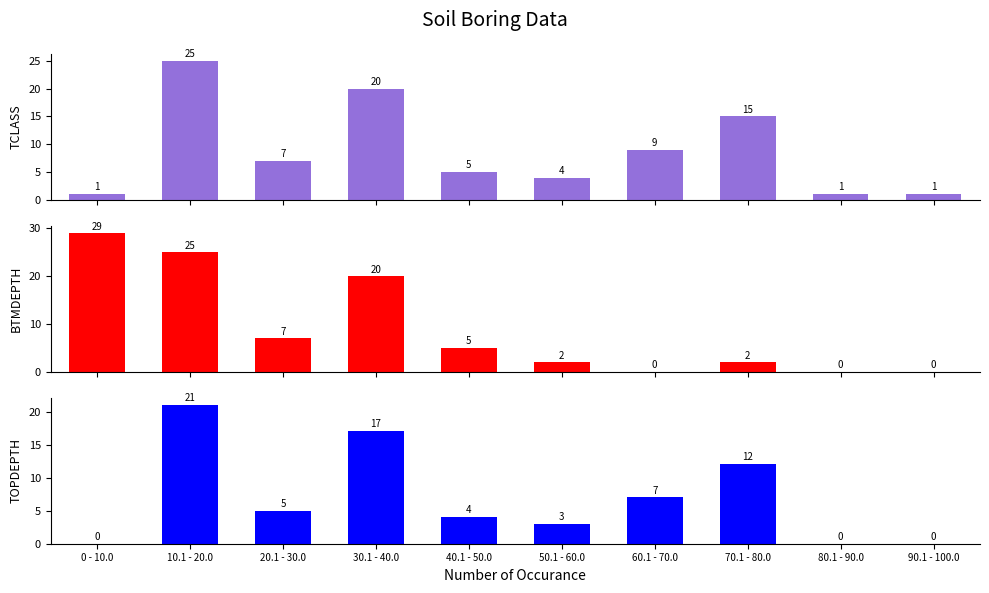

Reading right to left, extract all data points from this chart.

TCLASS: 90.1 - 100.0=1	80.1 - 90.0=1	70.1 - 80.0=15	60.1 - 70.0=9	50.1 - 60.0=4	40.1 - 50.0=5	30.1 - 40.0=20	20.1 - 30.0=7	10.1 - 20.0=25	0 - 10.0=1
BTMDEPTH: 90.1 - 100.0=0	80.1 - 90.0=0	70.1 - 80.0=2	60.1 - 70.0=0	50.1 - 60.0=2	40.1 - 50.0=5	30.1 - 40.0=20	20.1 - 30.0=7	10.1 - 20.0=25	0 - 10.0=29
TOPDEPTH: 90.1 - 100.0=0	80.1 - 90.0=0	70.1 - 80.0=12	60.1 - 70.0=7	50.1 - 60.0=3	40.1 - 50.0=4	30.1 - 40.0=17	20.1 - 30.0=5	10.1 - 20.0=21	0 - 10.0=0